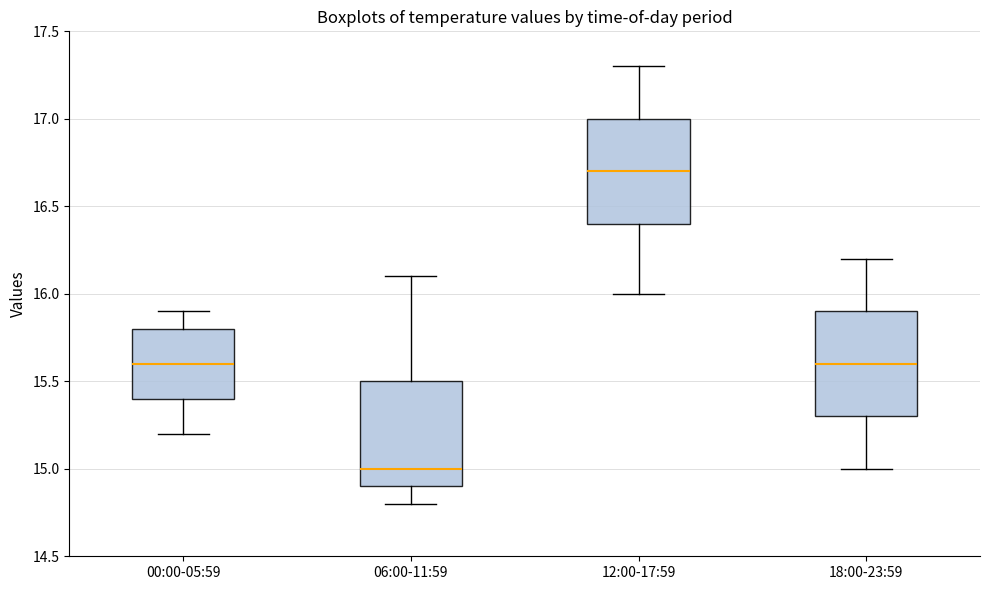

Reading left to right, transcribe this box plot: for each box, give where its median line is, the range the box spans, and where its two whiskers end, as read against the y-axis. The values are not printed on the chart, so give them approximately, as read against the axis.

00:00-05:59: median 15.6, box 15.4 to 15.8, whiskers 15.2 to 15.9
06:00-11:59: median 15.0, box 14.9 to 15.5, whiskers 14.8 to 16.1
12:00-17:59: median 16.7, box 16.4 to 17.0, whiskers 16.0 to 17.3
18:00-23:59: median 15.6, box 15.3 to 15.9, whiskers 15.0 to 16.2